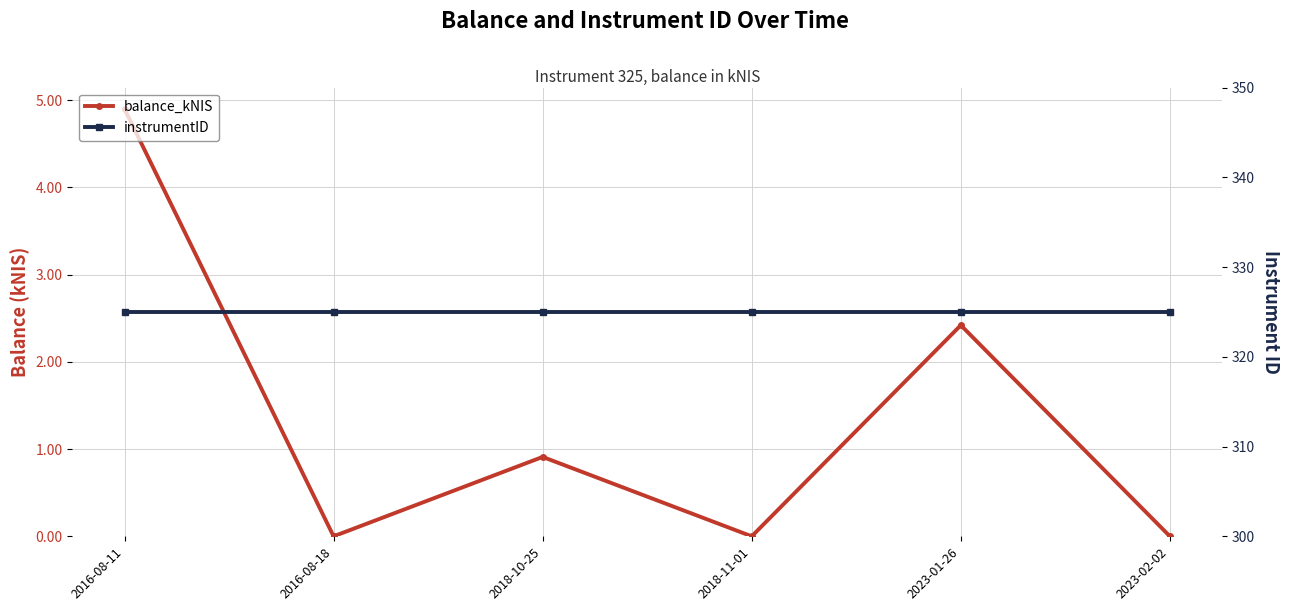

What is the difference between the maximum and minimum values in the balance_kNIS series?

4.9